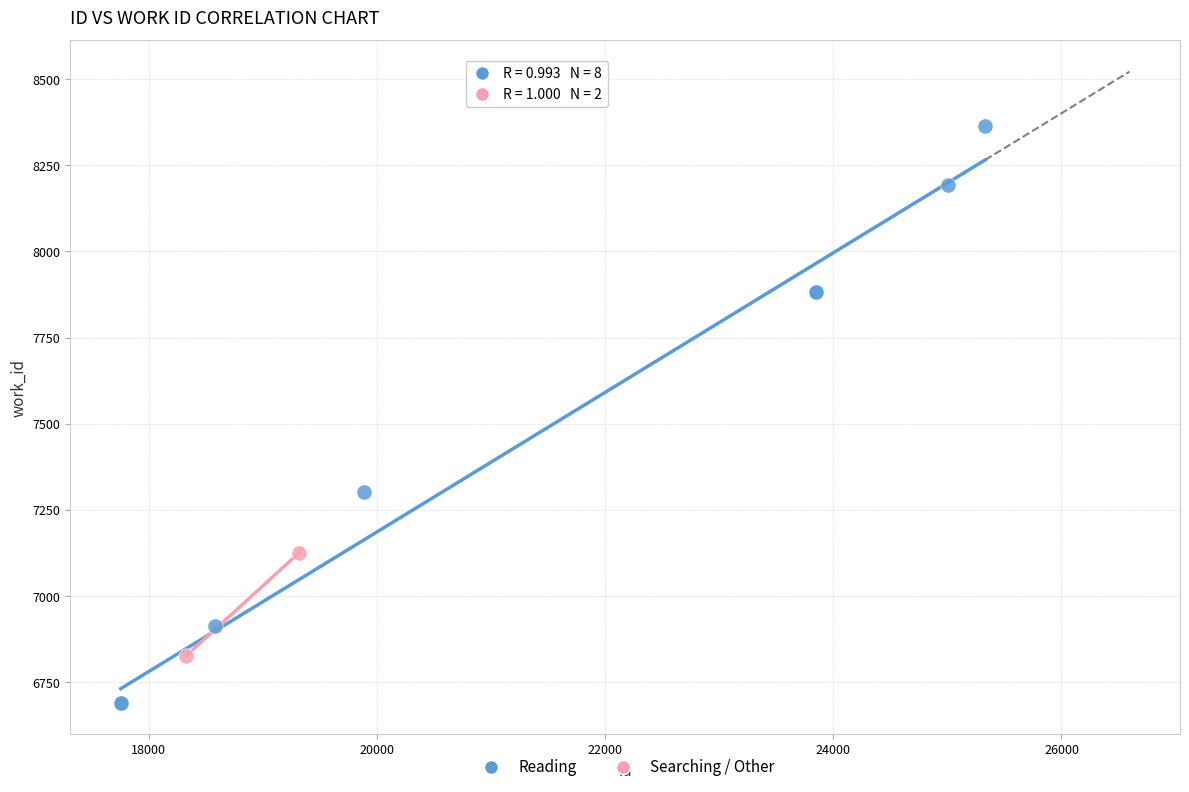

What are all the series names shown in the legend?

Reading, Searching / Other